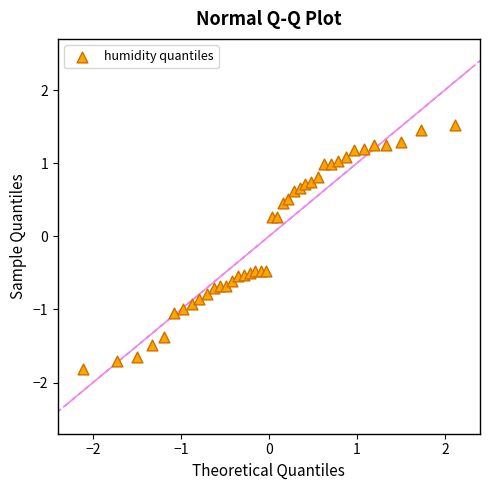

What is the range of X values (max minus min)?

4.2